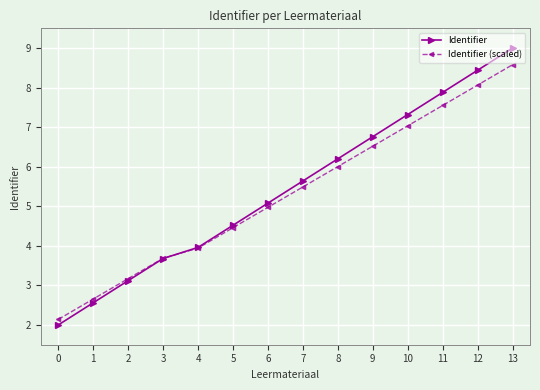

The Identifier (scaled) series shows 13.9 at 13. True or false?

False